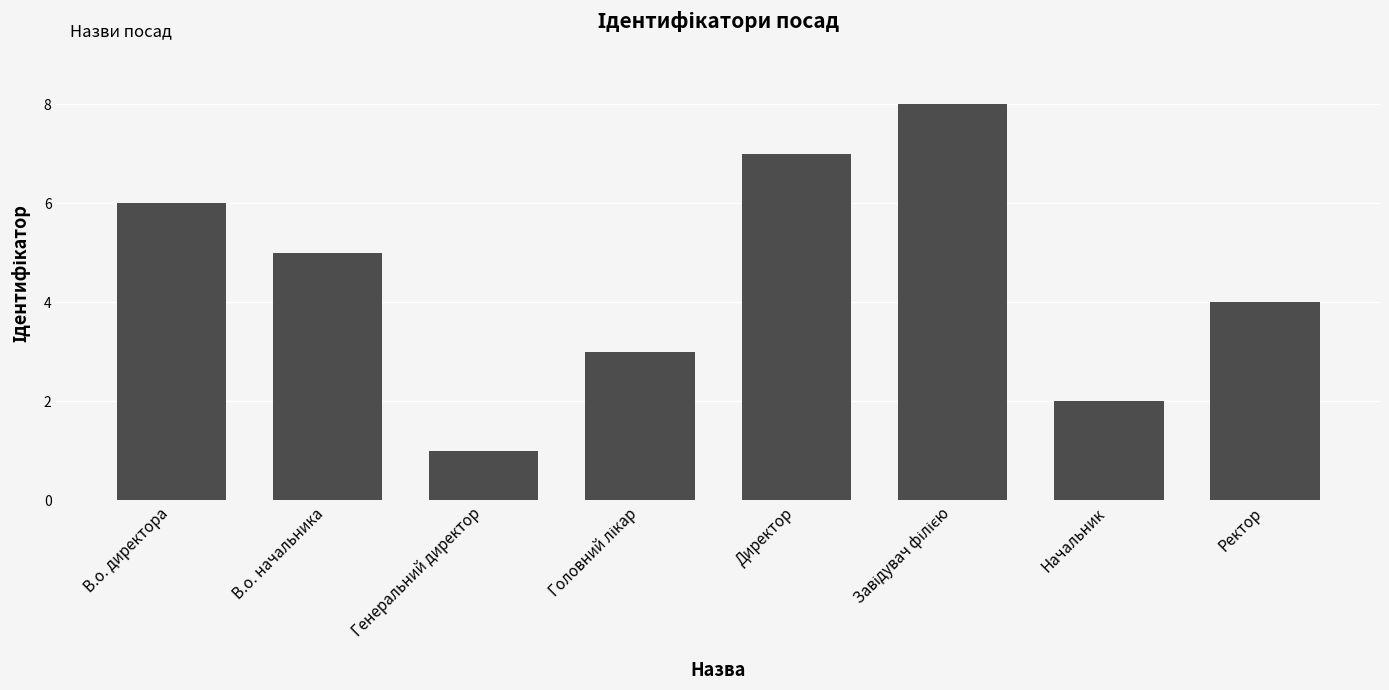

Reading left to right, transcribe all the data shown in this chart.

6	5	1	3	7	8	2	4